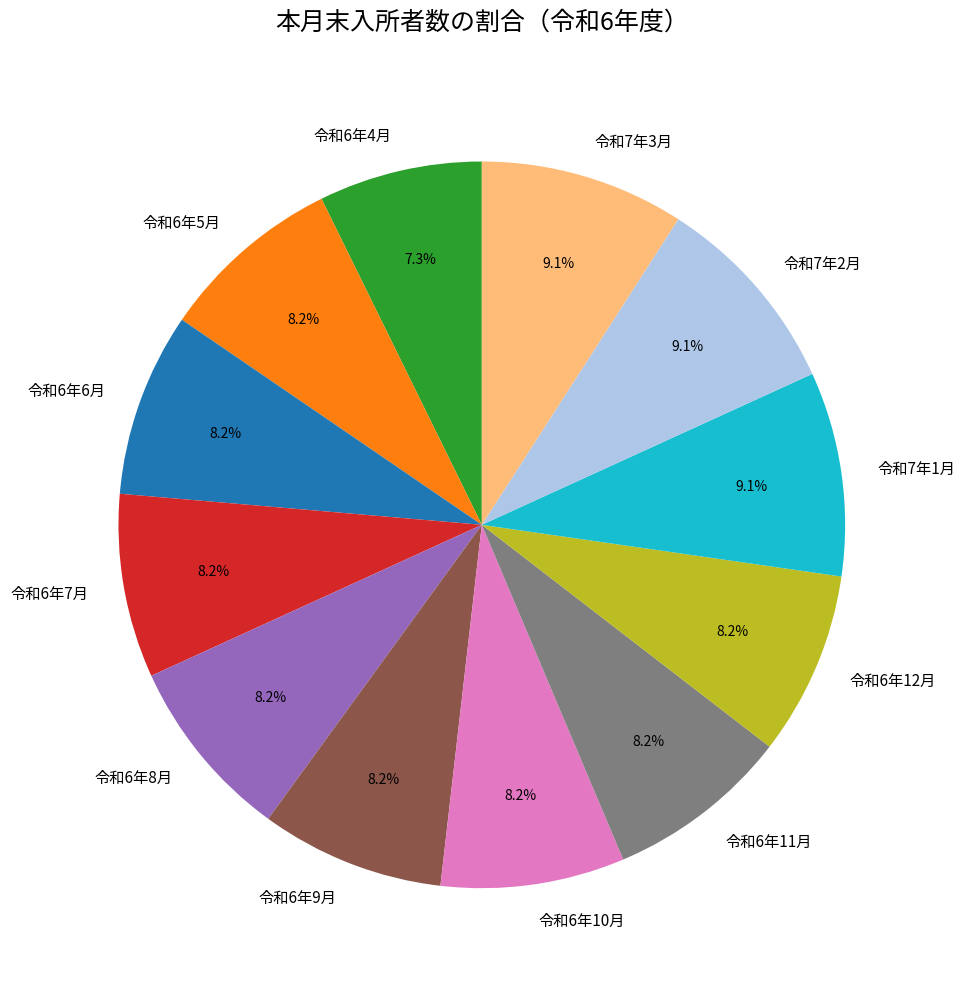

The 令和6年8月 slice represents 1% of the pie. True or false?

False